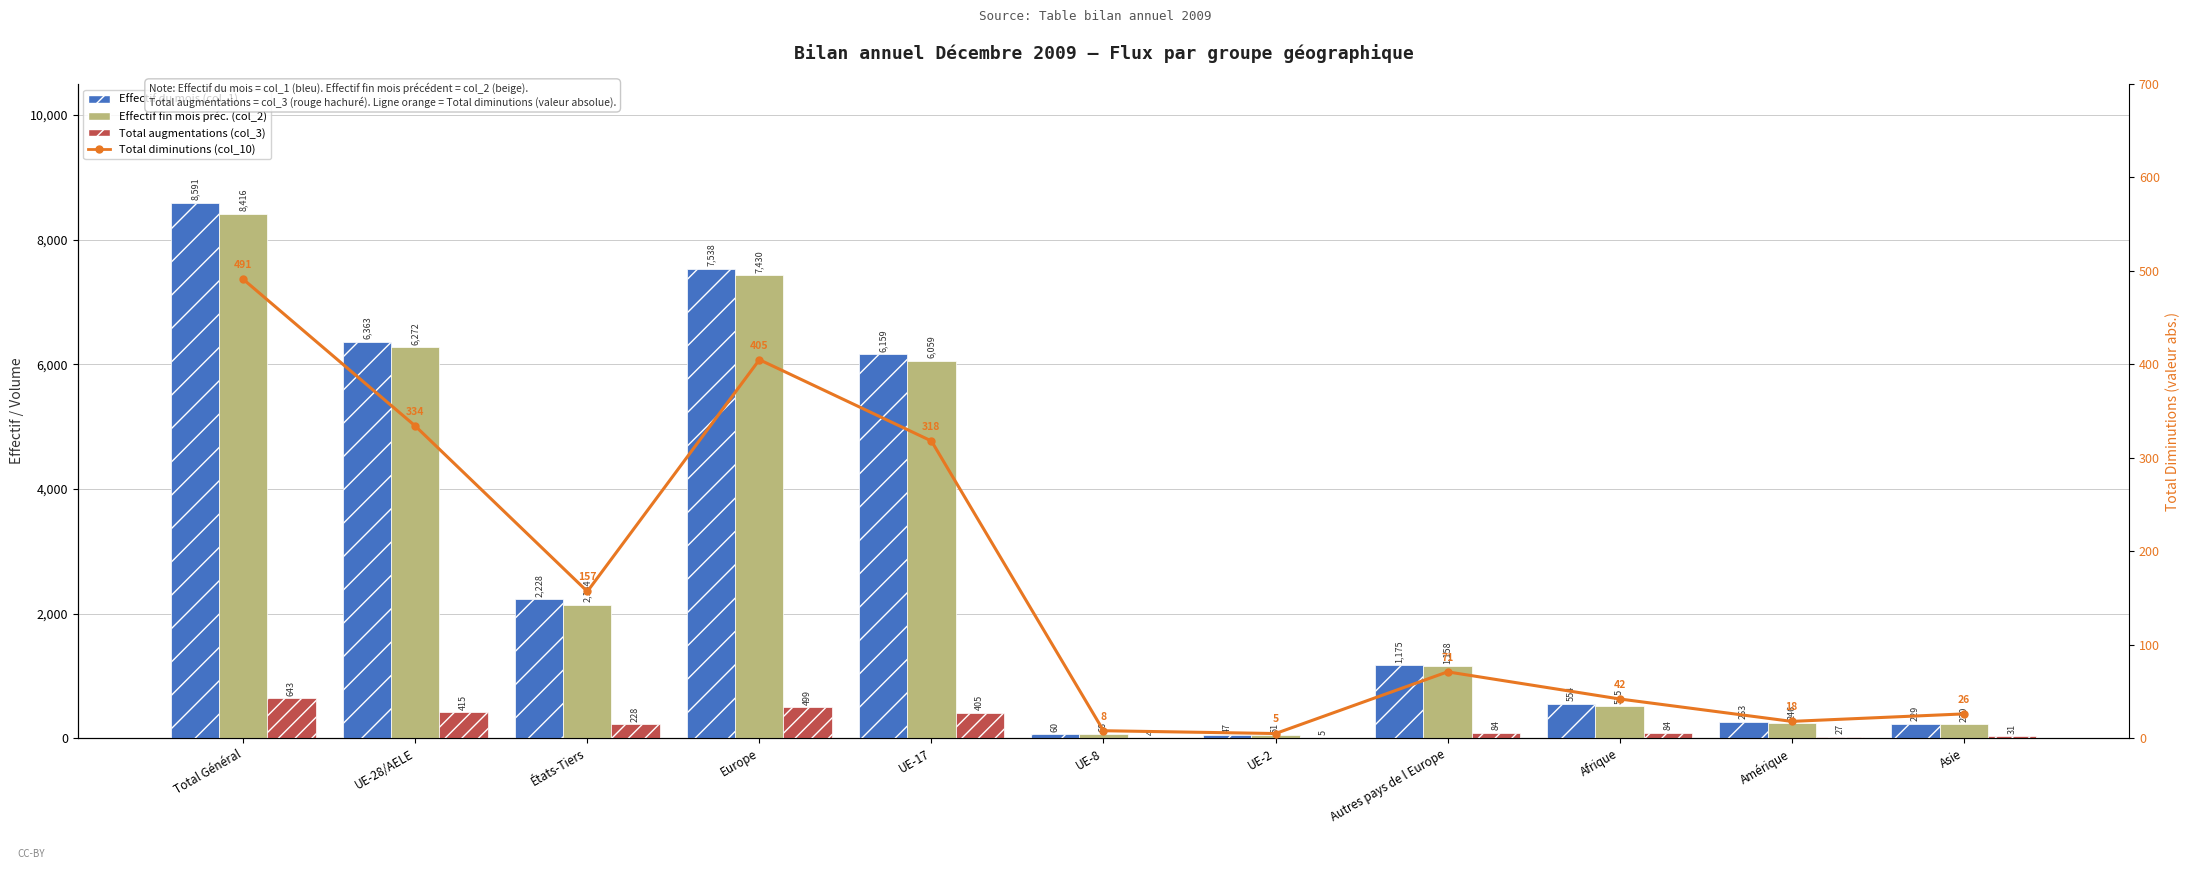

How many data points does each series have?

11